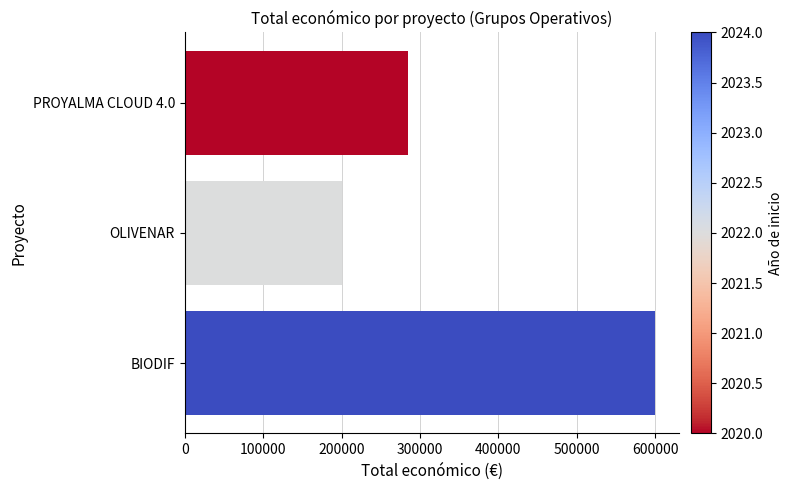

How many distinct data groups are displayed?

1